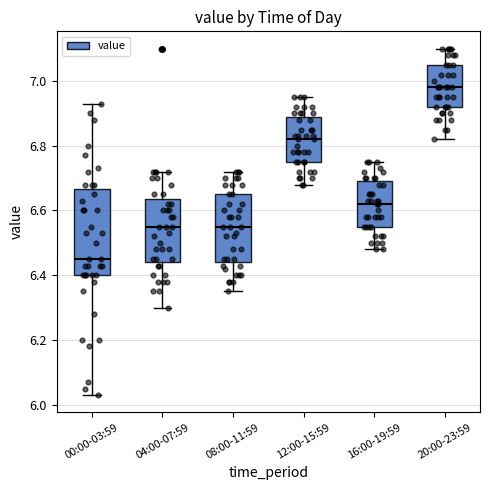

Which box has the lowest median line?

00:00-03:59